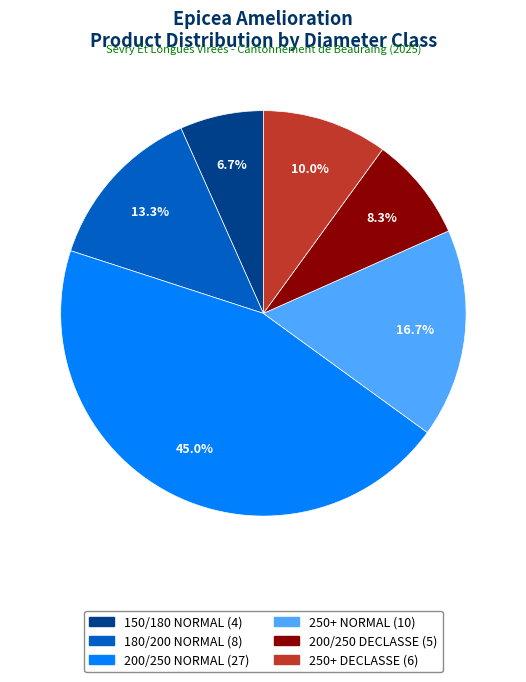

Which has a higher value, 200/250 NORMAL or 180/200 NORMAL?

200/250 NORMAL